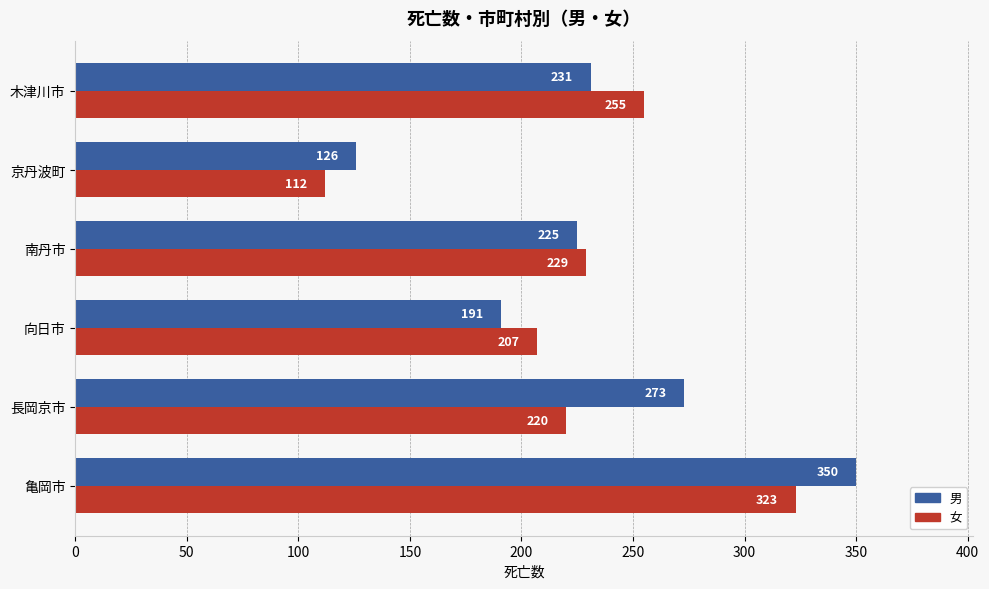

What is the minimum value shown in the chart?

112